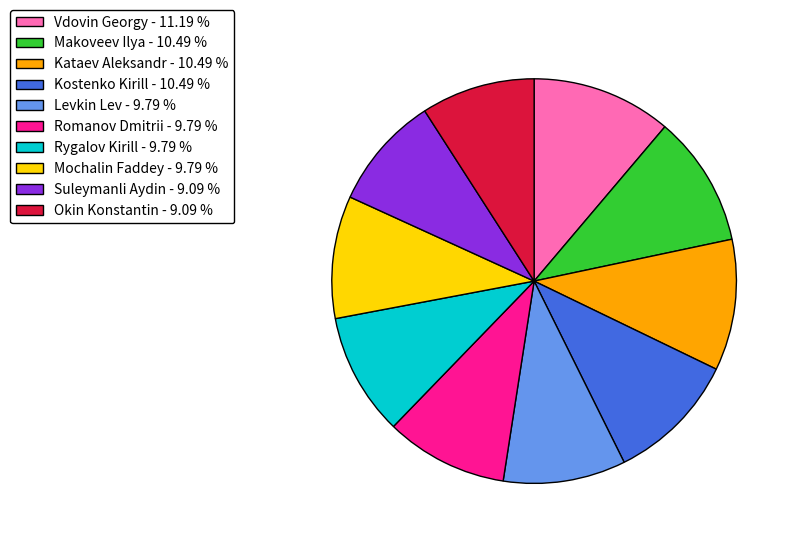

Is there any slice that represents more than half of the pie?

No